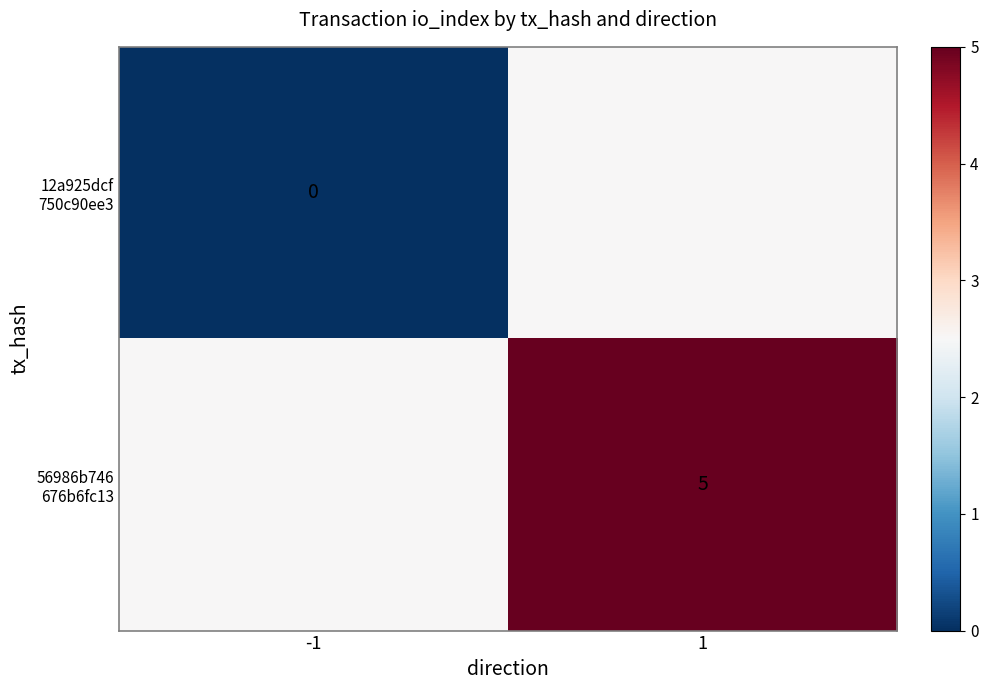

True or false: 12a925dcf 750c90ee3 has a value of 0.0 at -1.

True